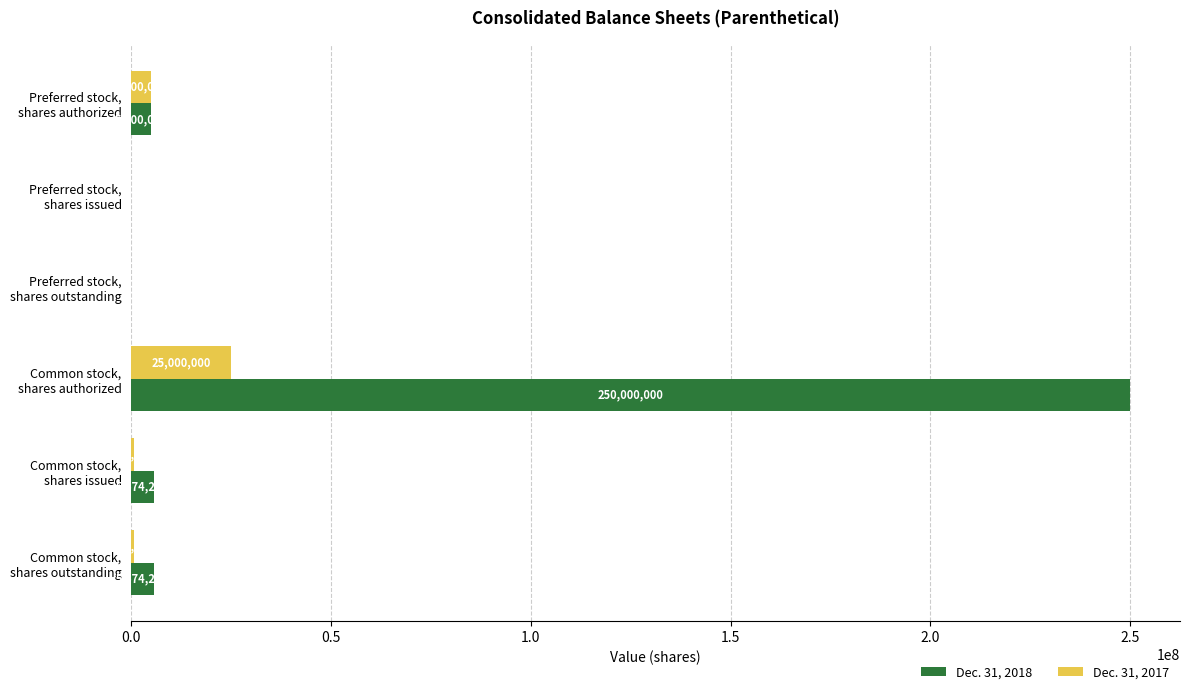

Which series has the largest total across all categories?

Dec. 31, 2018